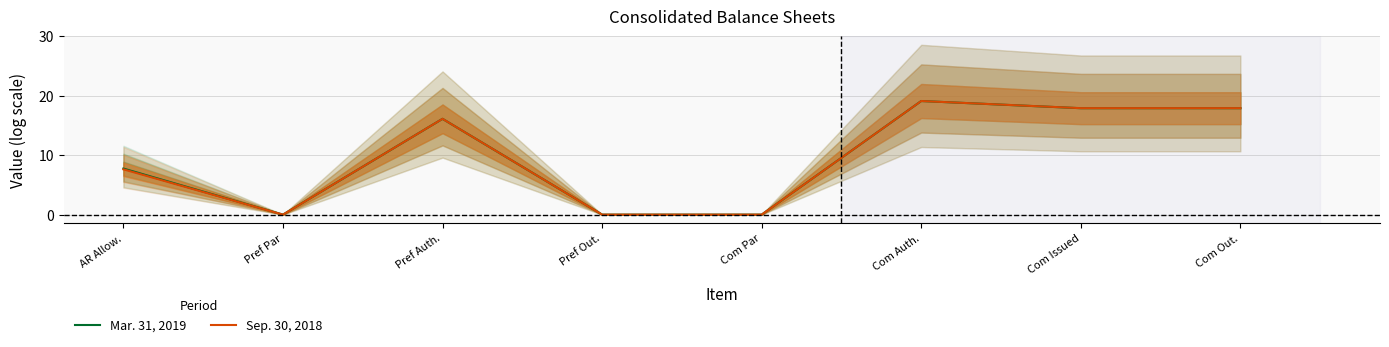

How many lines are shown in the chart?

2